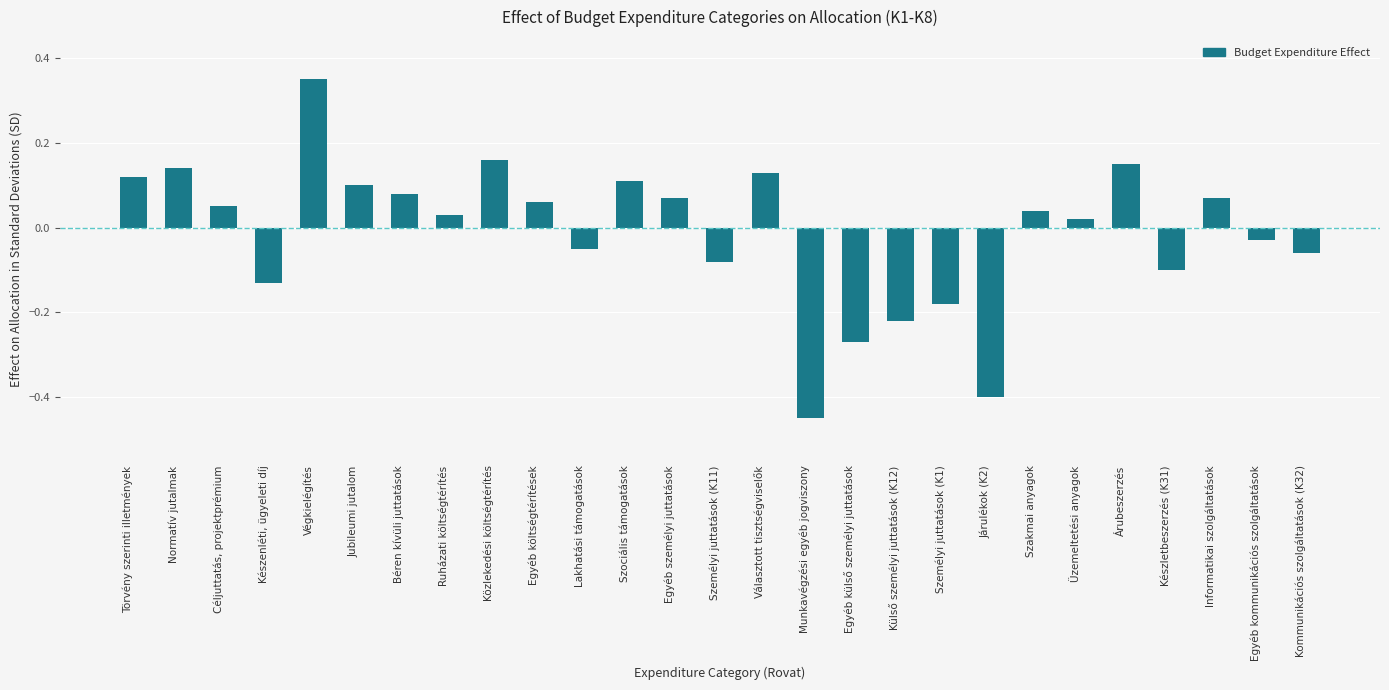

What is the label of the 27th bar from the right?

Törvény szerinti illetmények